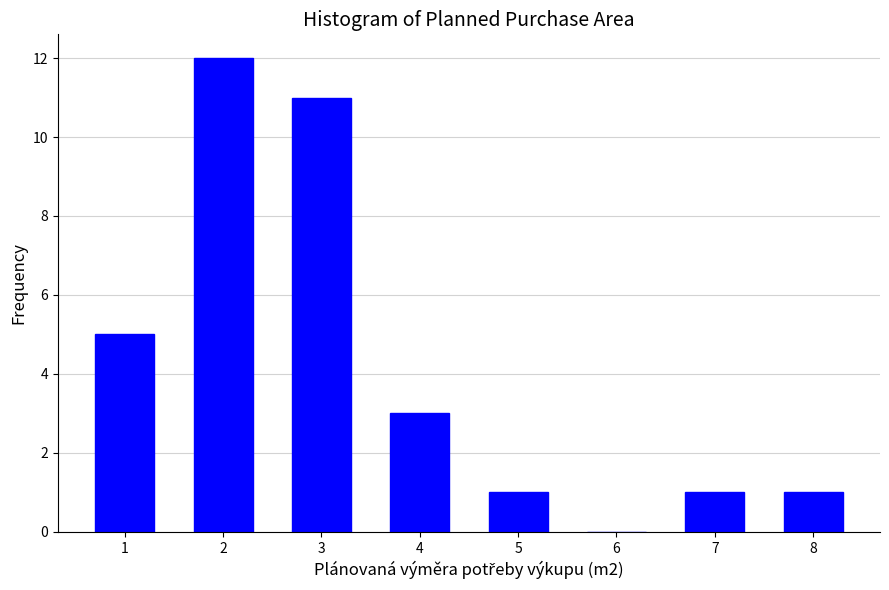

Reading left to right, what are all the values shown in this chart?

1=5	2=12	3=11	4=3	5=1	6=0	7=1	8=1